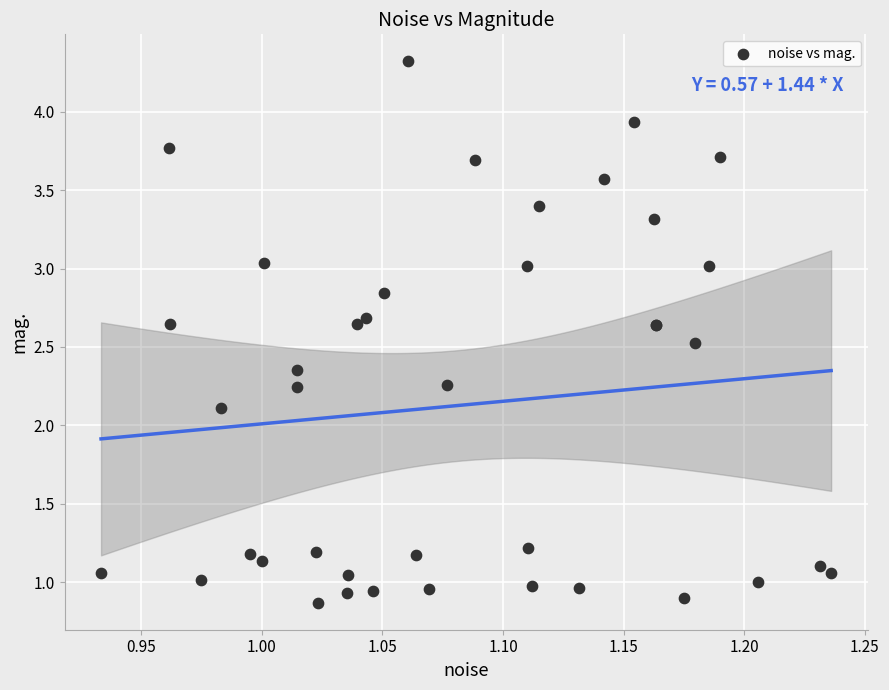

What Y value in the scatter plot is closest to 2?

2.1